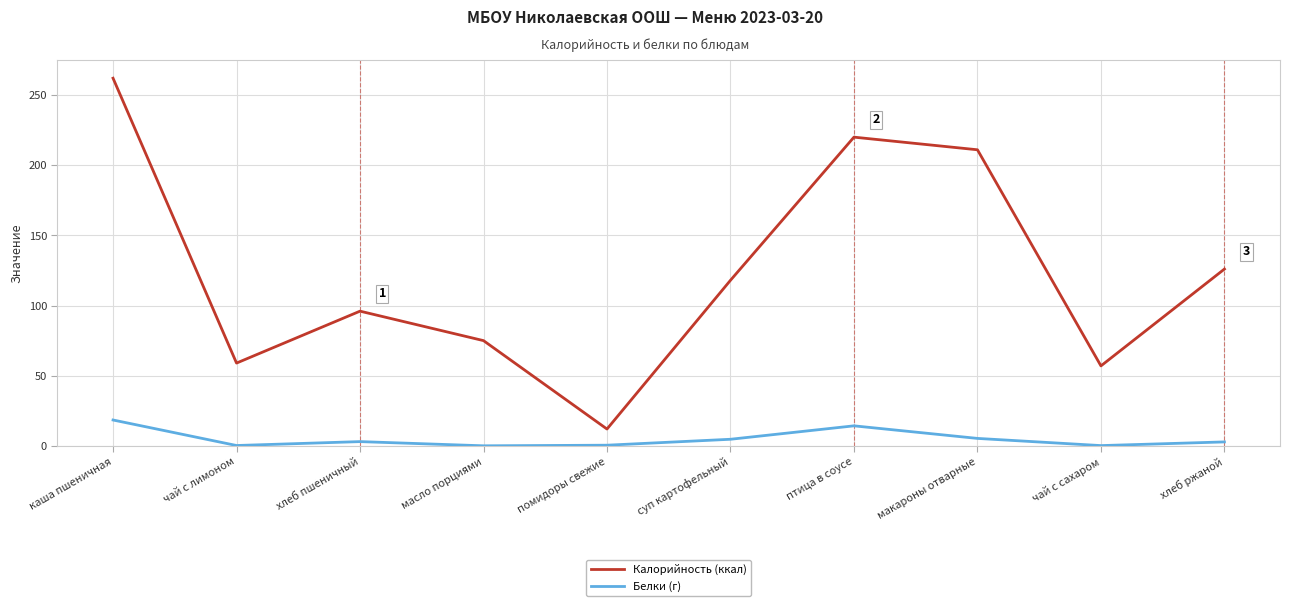

How many series are shown in this chart?

2